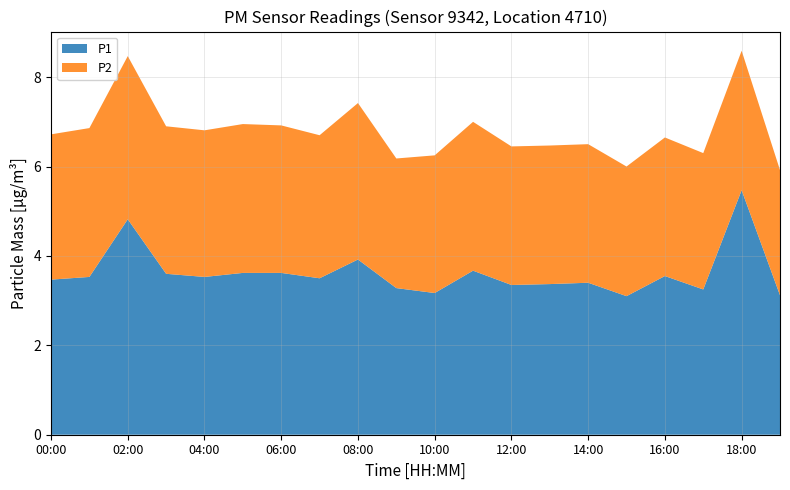

Reading right to left, transcribe all the data shown in this chart.

P1: 19:00=3.1	18:00=5.5	17:00=3.2	16:00=3.5	15:00=3.1	14:00=3.4	13:00=3.4	12:00=3.4	11:00=3.7	10:00=3.2	09:00=3.3	08:00=3.9	07:00=3.5	06:00=3.6	05:00=3.6	04:00=3.5	03:00=3.6	02:00=4.8	01:00=3.5	00:00=3.5
P2: 19:00=2.8	18:00=3.1	17:00=3.0	16:00=3.1	15:00=2.9	14:00=3.1	13:00=3.1	12:00=3.1	11:00=3.3	10:00=3.1	09:00=2.9	08:00=3.5	07:00=3.2	06:00=3.3	05:00=3.3	04:00=3.3	03:00=3.3	02:00=3.6	01:00=3.3	00:00=3.2